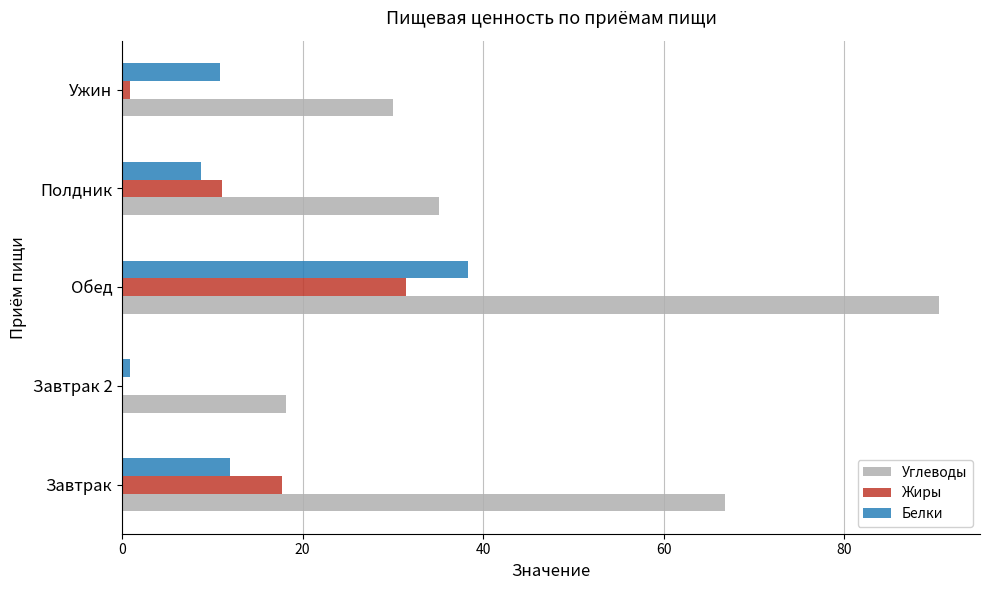

At which category is the sum across all series the highest?

Обед